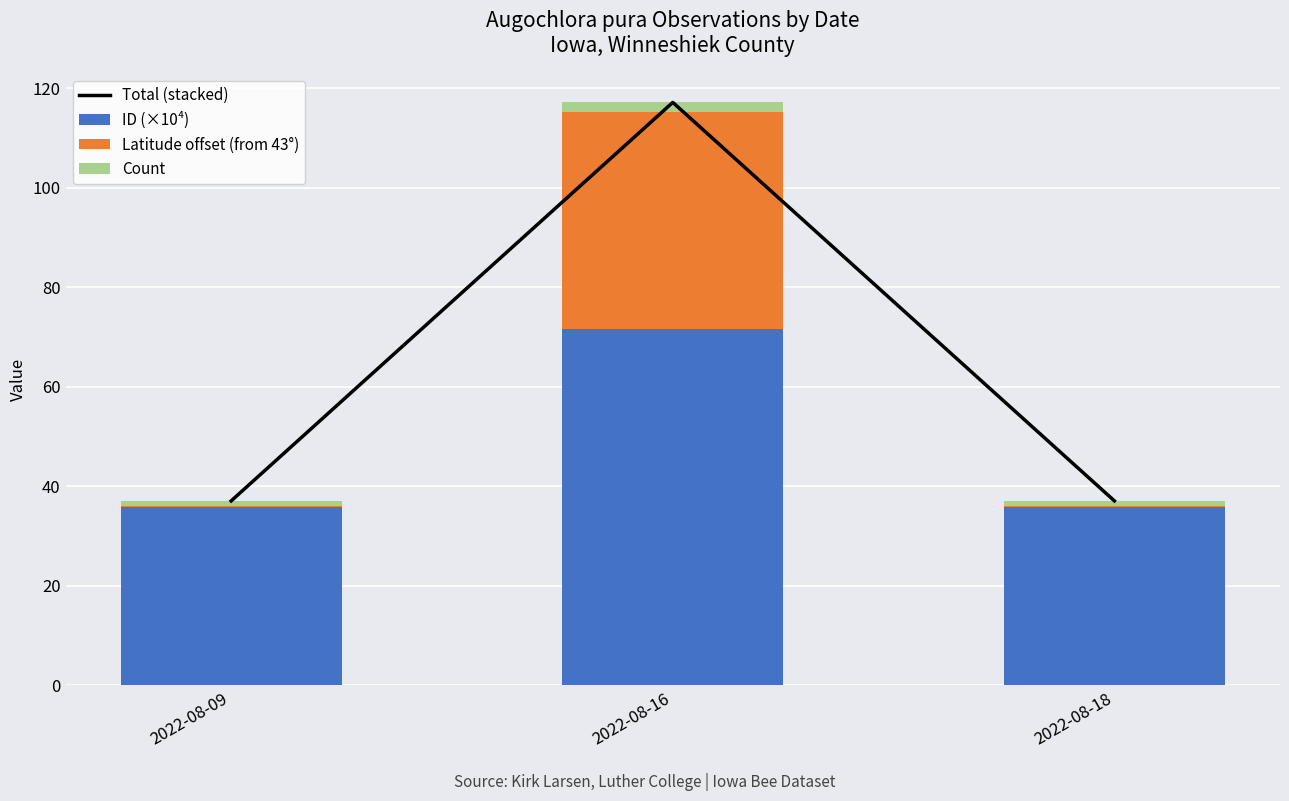

What is the sum of the Count values at 2022-08-16 and 2022-08-09?

3.0